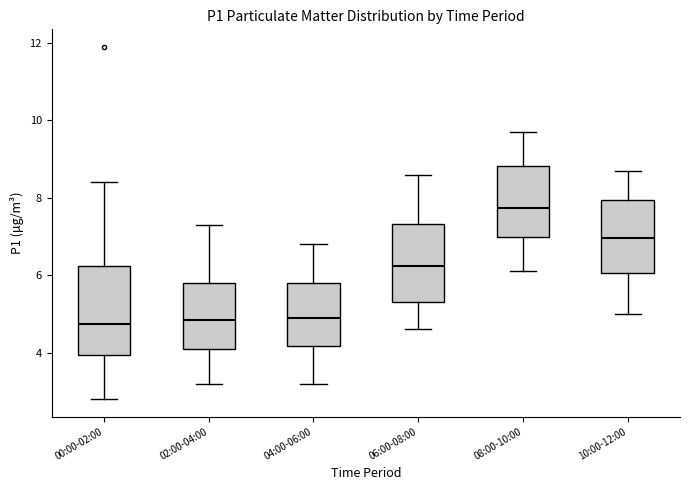

Which box is the tallest, from its lower edge to its upper edge?

00:00-02:00